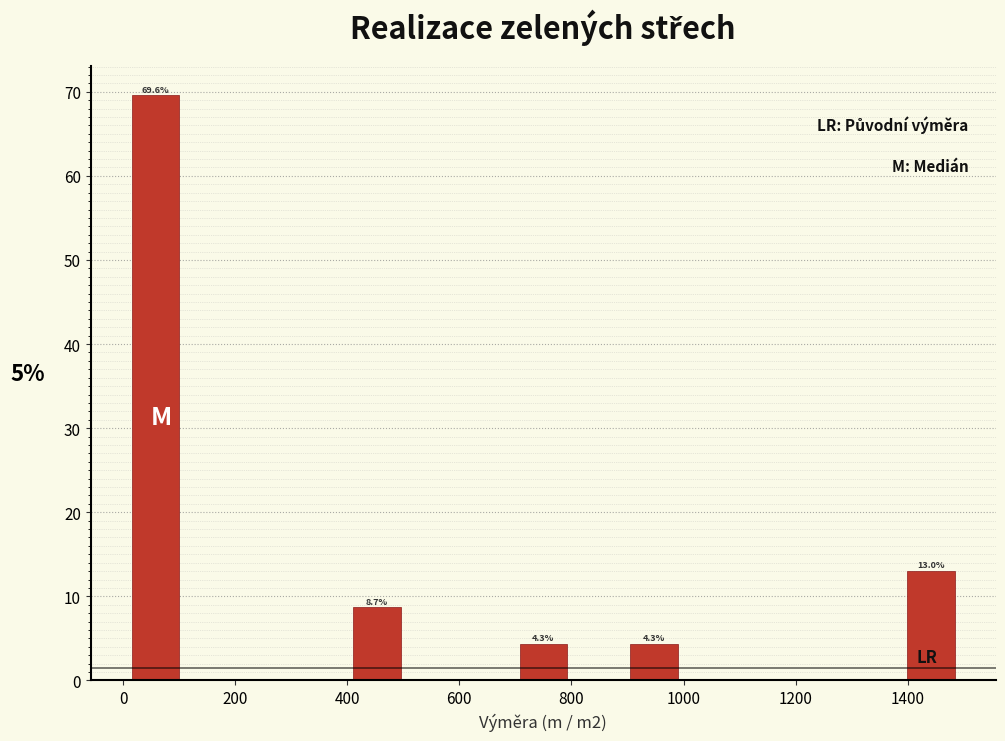

Which range on the x-axis has the tallest bar?

20 to 120